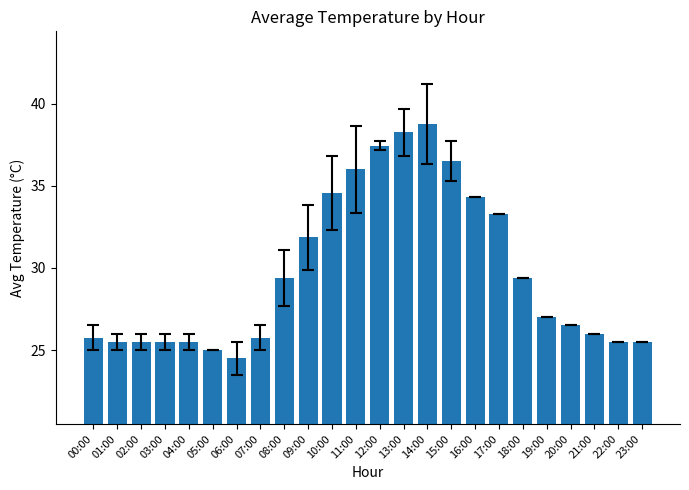

What is the average value?

29.7